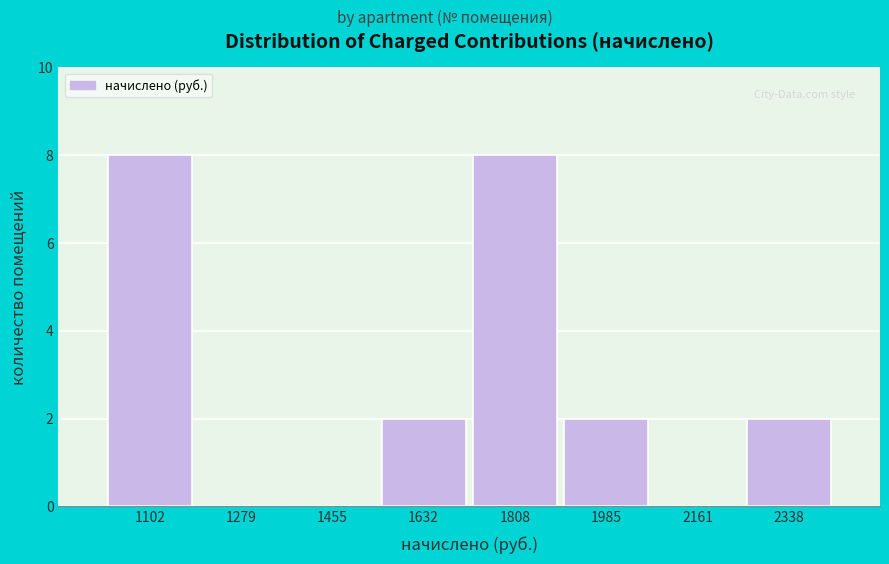

Reading left to right, transcribe this chart: for each bar, give the range it covers on the x-axis and its height. Neither the bar edges nor the heights are printed on the chart, so give them approximately, as read against the axes.

1020 to 1200: 8
1200 to 1360: 0
1360 to 1540: 0
1540 to 1720: 2
1720 to 1900: 8
1900 to 2080: 2
2080 to 2240: 0
2240 to 2420: 2